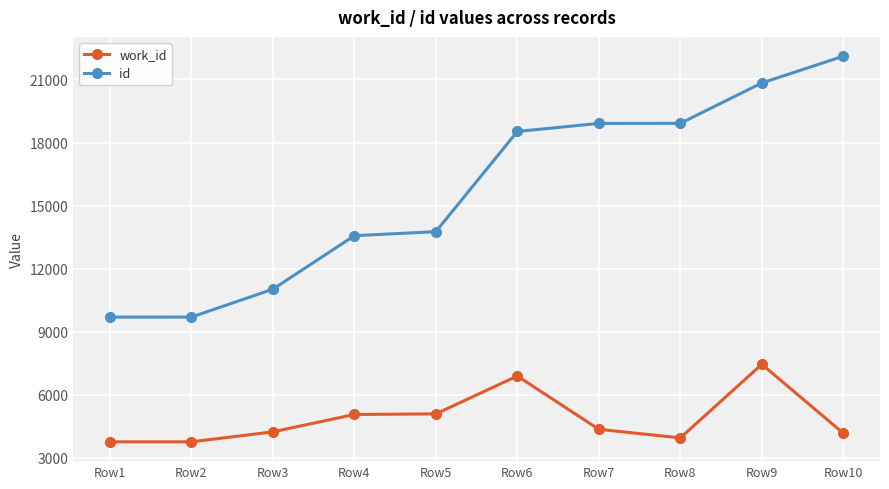

What is the maximum value shown in the chart?

22108